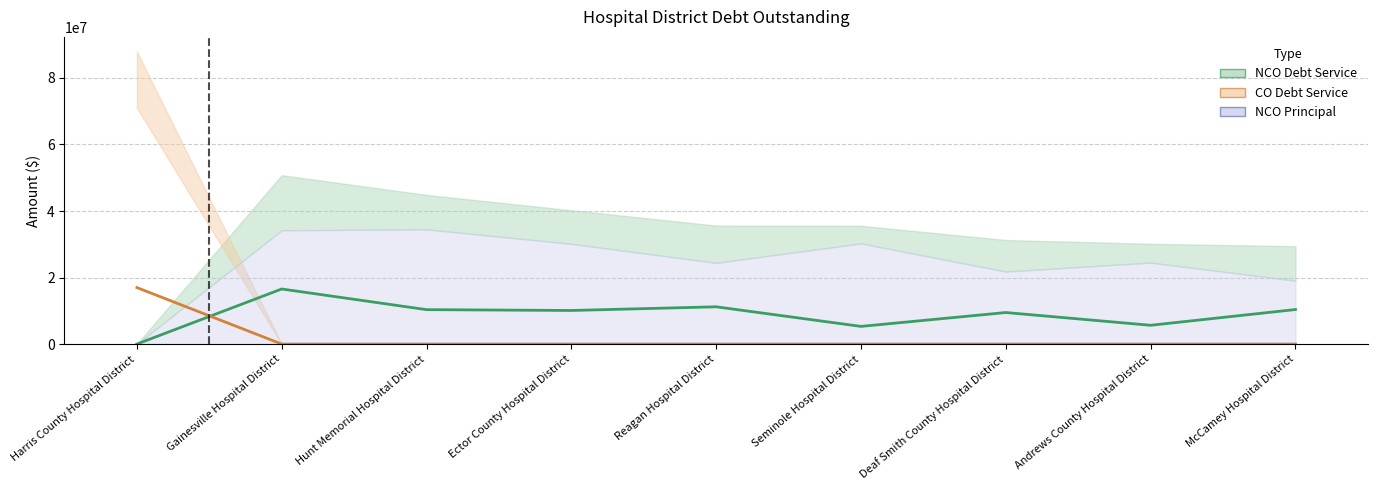

How many times do COInterestOutstanding (line) and NCOInterestOutstanding (line) cross each other?

1